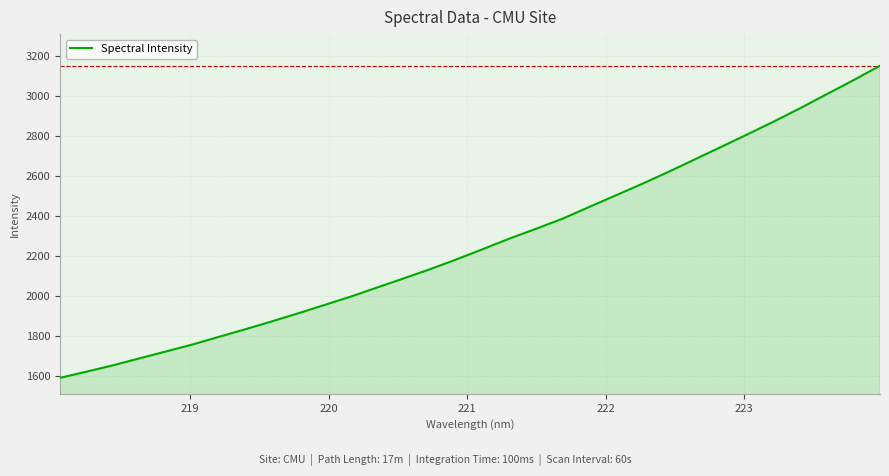

True or false: there are more than 2 points higher than both neighbors.

False